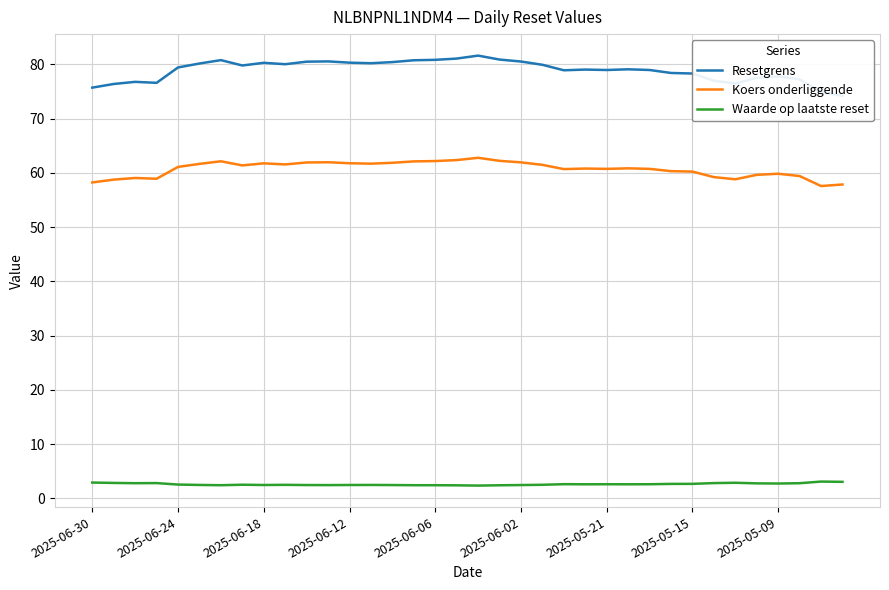

Rank the series by their maximum value, from lowest to highest.

Waarde op laatste reset, Koers onderliggende, Resetgrens